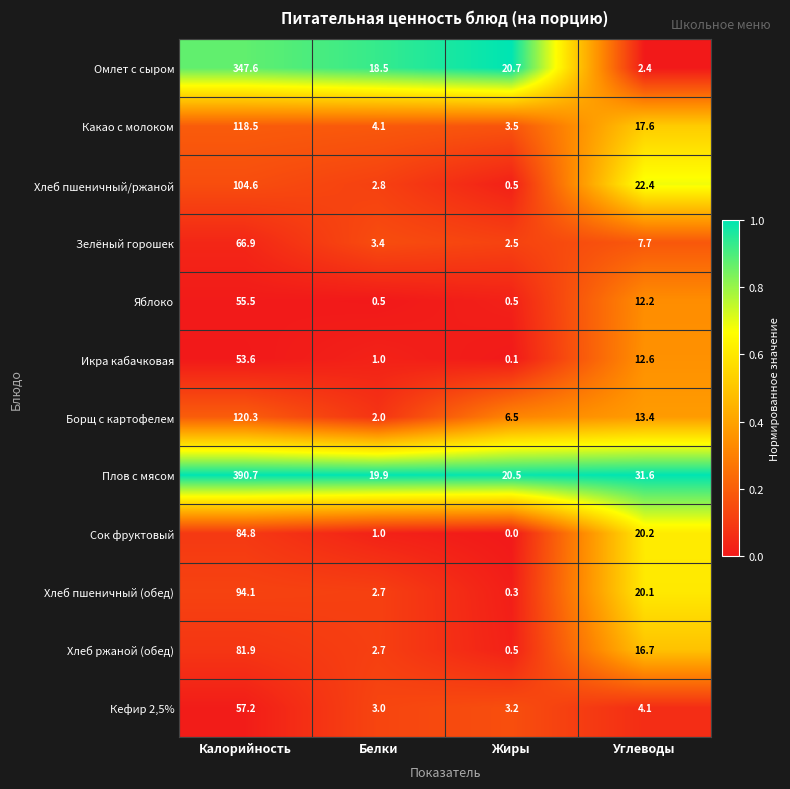

Count the number of data series in this chart.

12